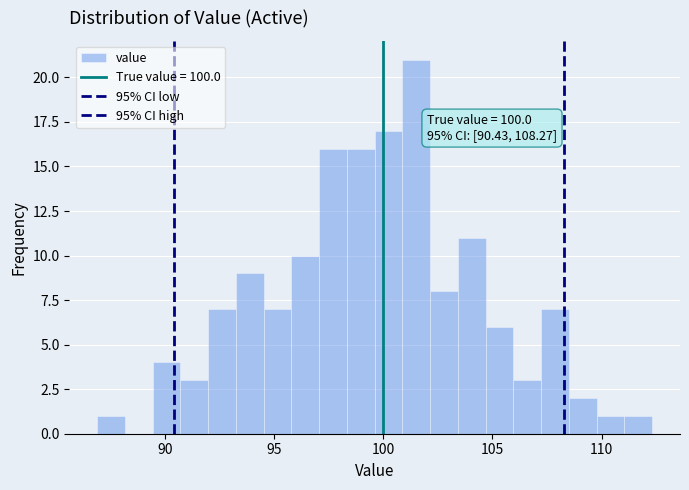

Around what value on the x-axis is the tallest bar? Give the approximate position of its centre, as read against the axis.

101.5